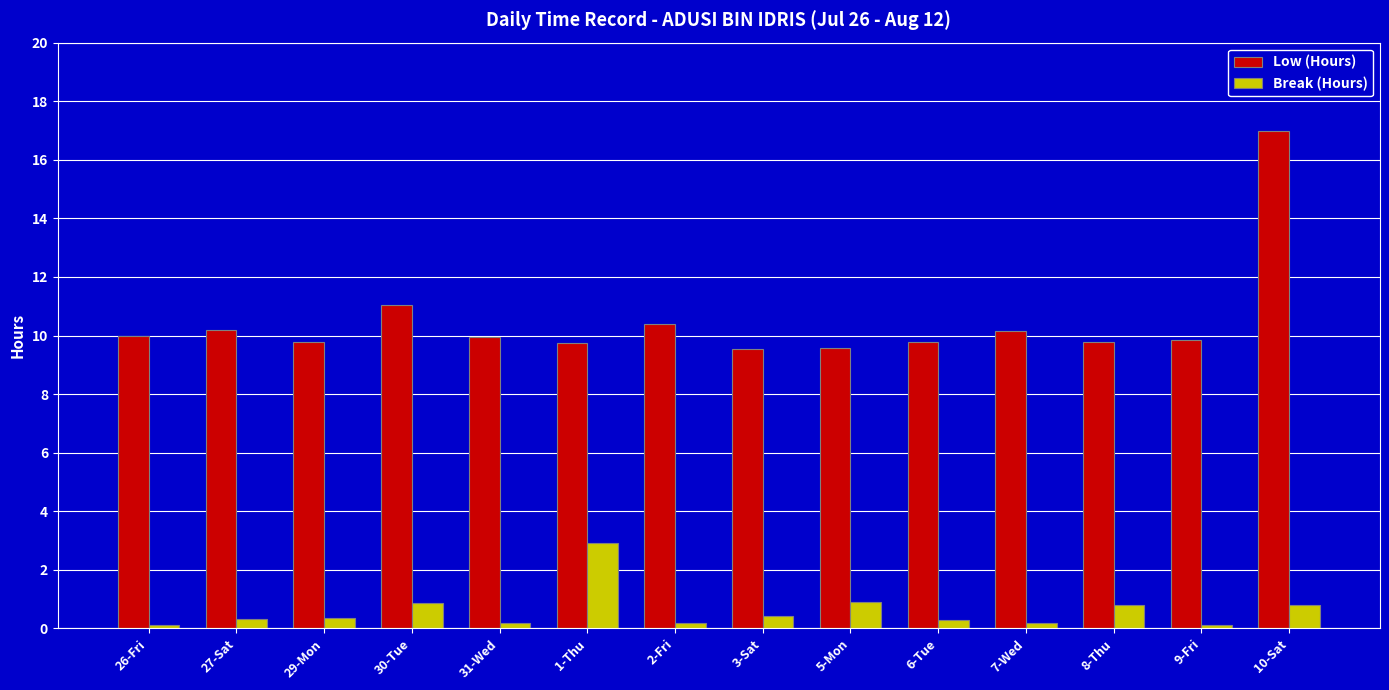

What is the value of the Break (Hours) bar at the 11th from the left?

0.2